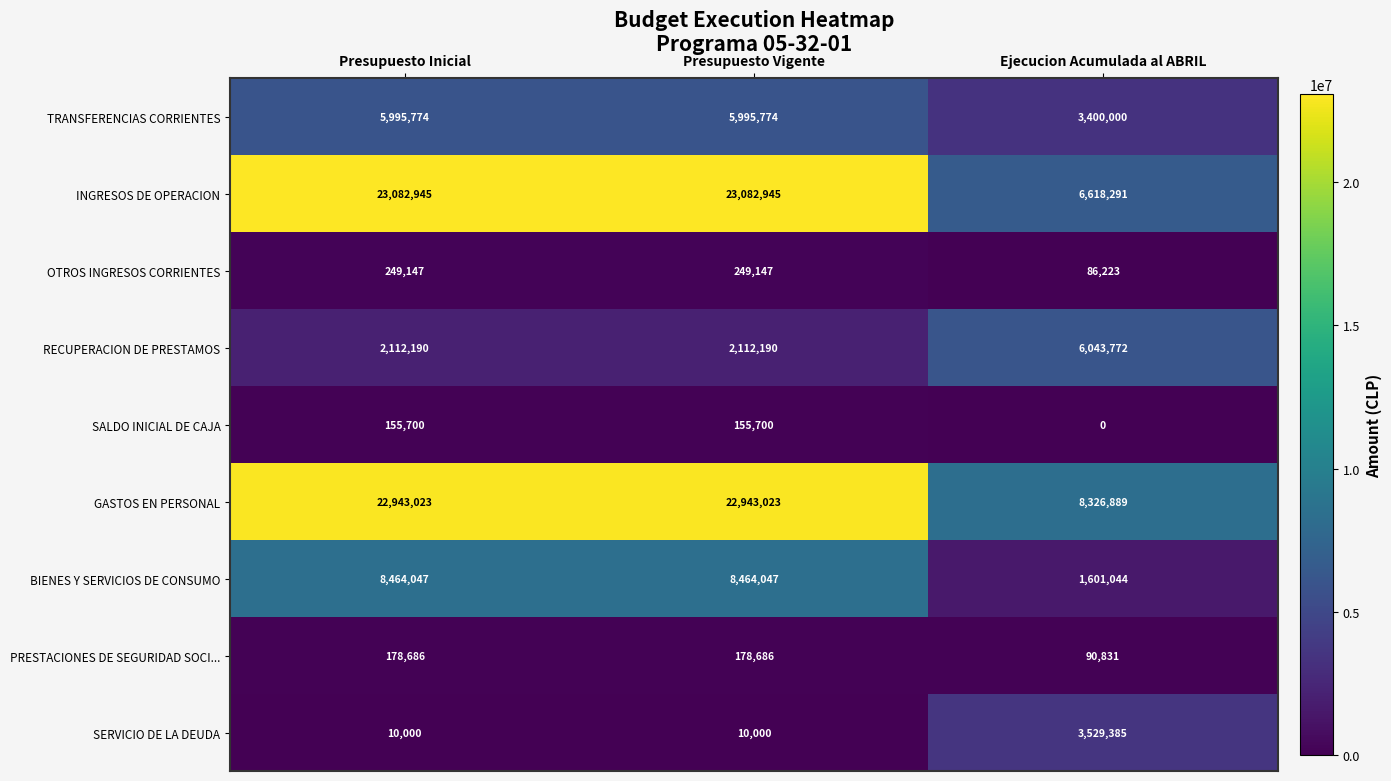

What is the maximum value shown in the chart?

23082945